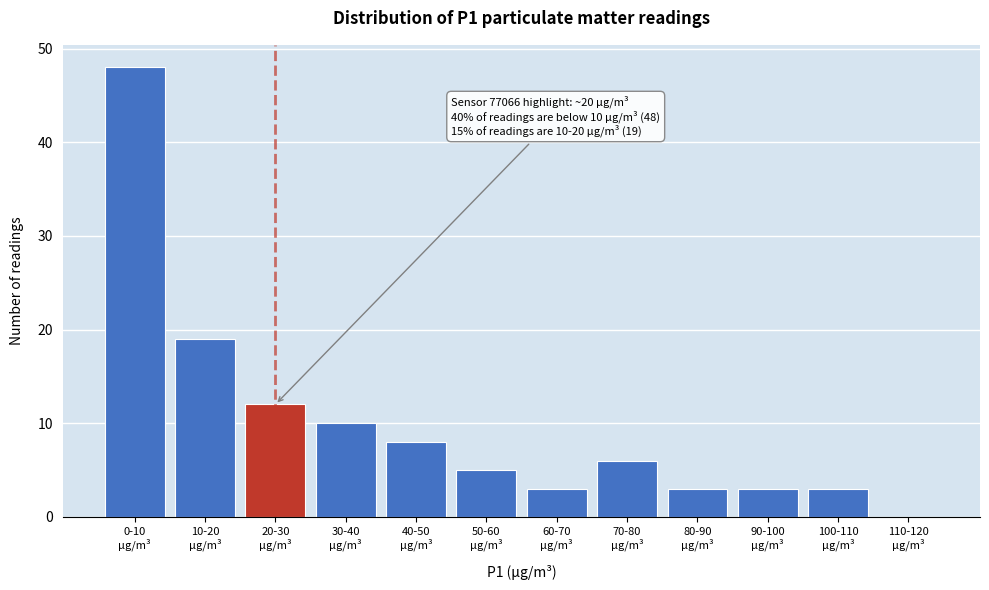

What is the sum of all values?

120